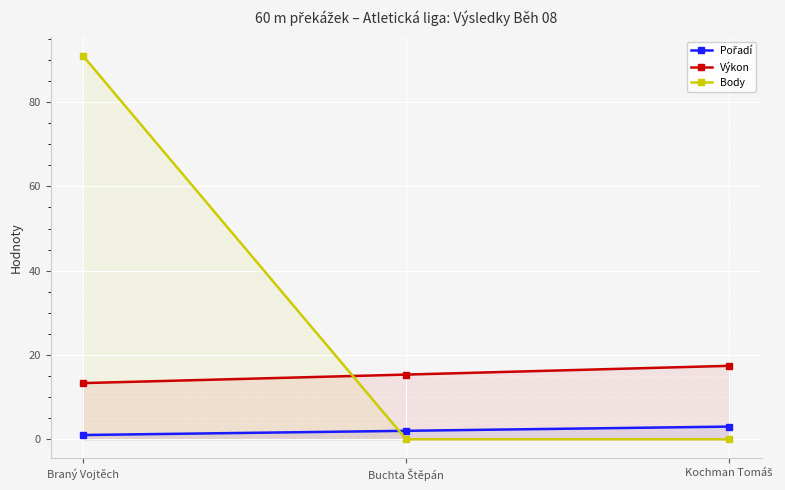

What is the spread (max minus min) of values at Buchta Štěpán?

15.3